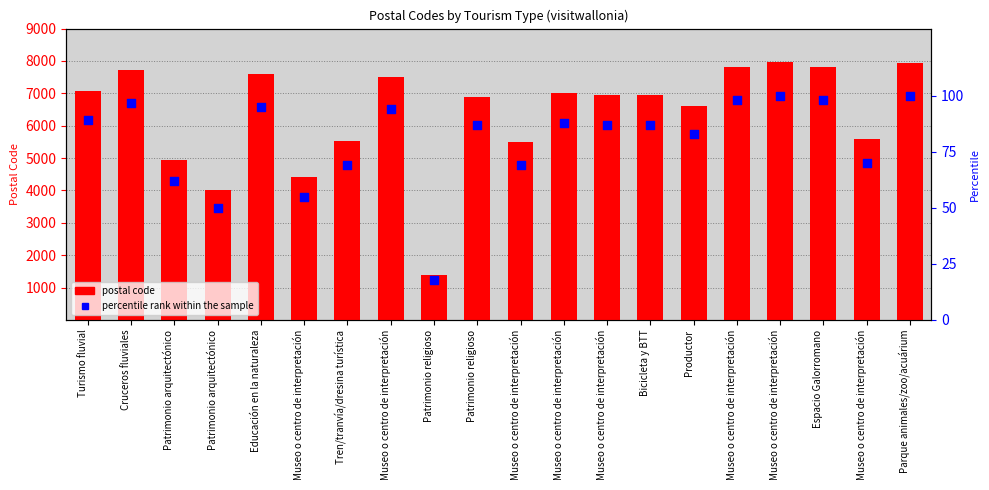

What are all the series names shown in the legend?

postal code, percentile rank within the sample